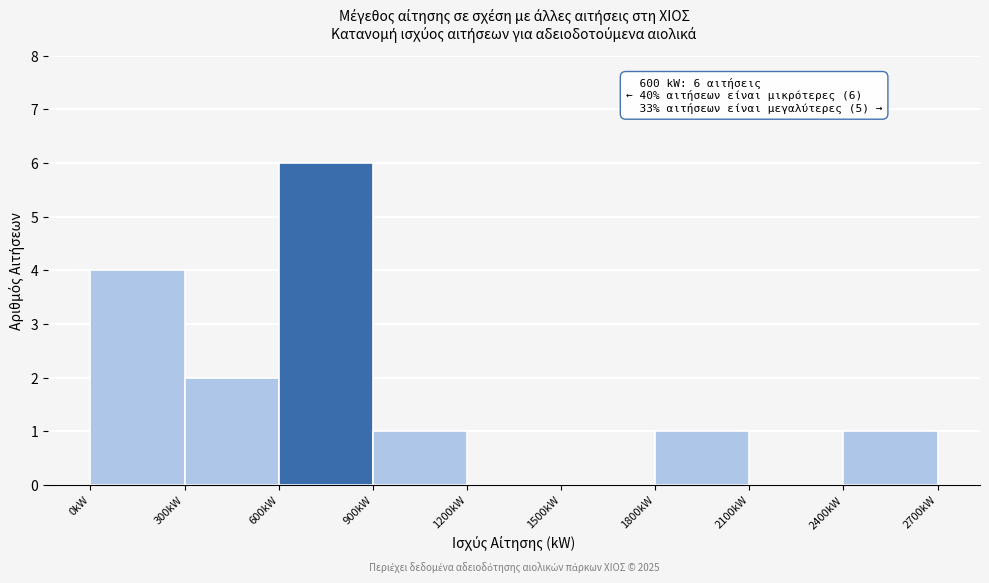

Over which range of the x-axis is the bar tallest?

600 to 900